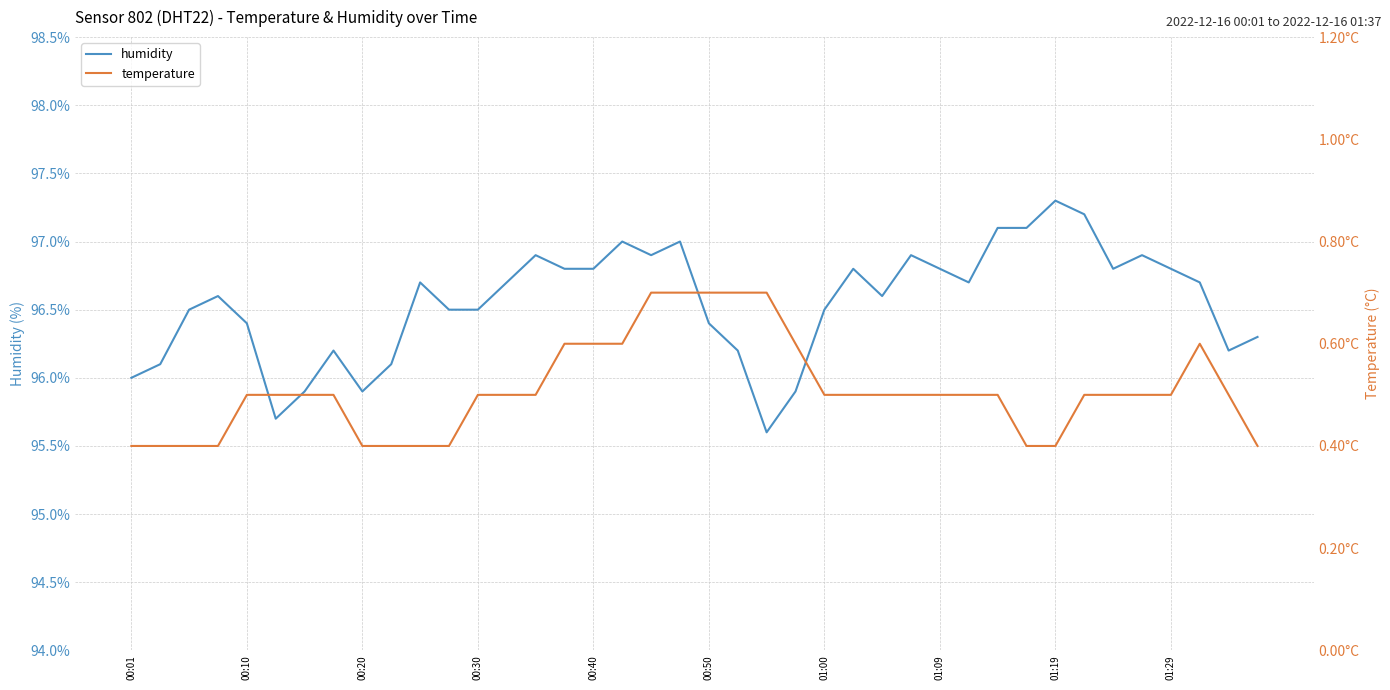

Reading left to right, list all the values displayed in this chart.

humidity: 96.0	96.1	96.5	96.6	96.4	95.7	95.9	96.2	95.9	96.1	96.7	96.5	96.5	96.7	96.9	96.8	96.8	97.0	96.9	97.0	96.4	96.2	95.6	95.9	96.5	96.8	96.6	96.9	96.8	96.7	97.1	97.1	97.3	97.2	96.8	96.9	96.8	96.7	96.2	96.3
temperature: 0.4	0.4	0.4	0.4	0.5	0.5	0.5	0.5	0.4	0.4	0.4	0.4	0.5	0.5	0.5	0.6	0.6	0.6	0.7	0.7	0.7	0.7	0.7	0.6	0.5	0.5	0.5	0.5	0.5	0.5	0.5	0.4	0.4	0.5	0.5	0.5	0.5	0.6	0.5	0.4